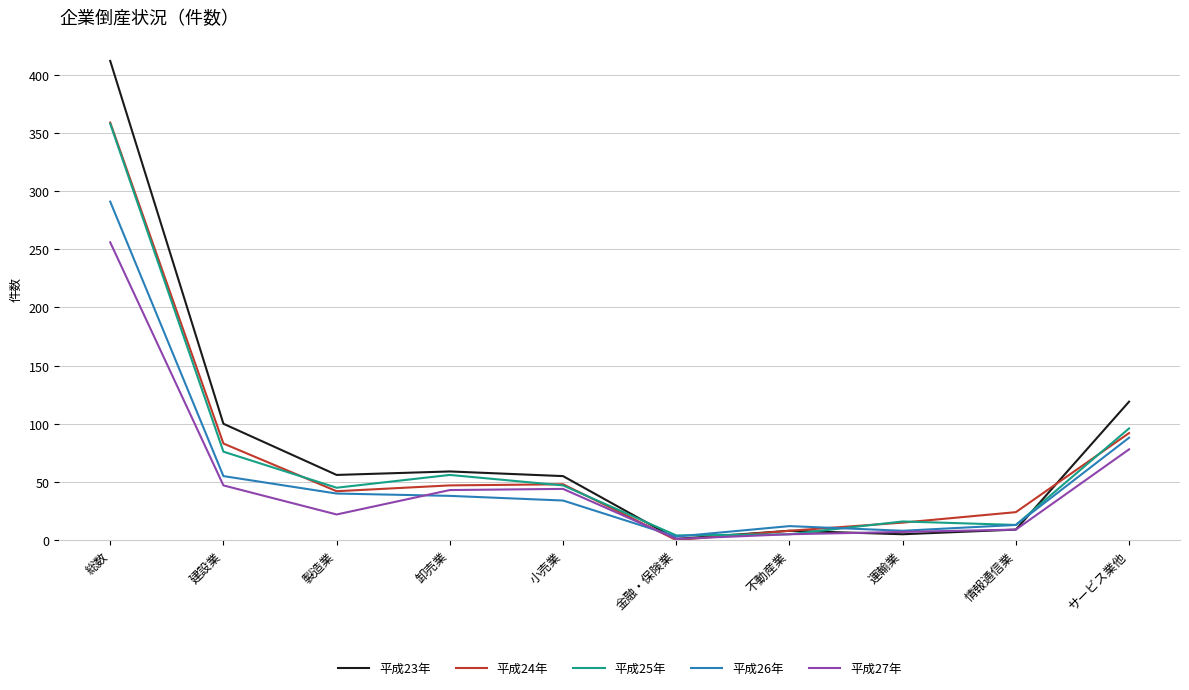

Does the chart have visible grid lines?

Yes